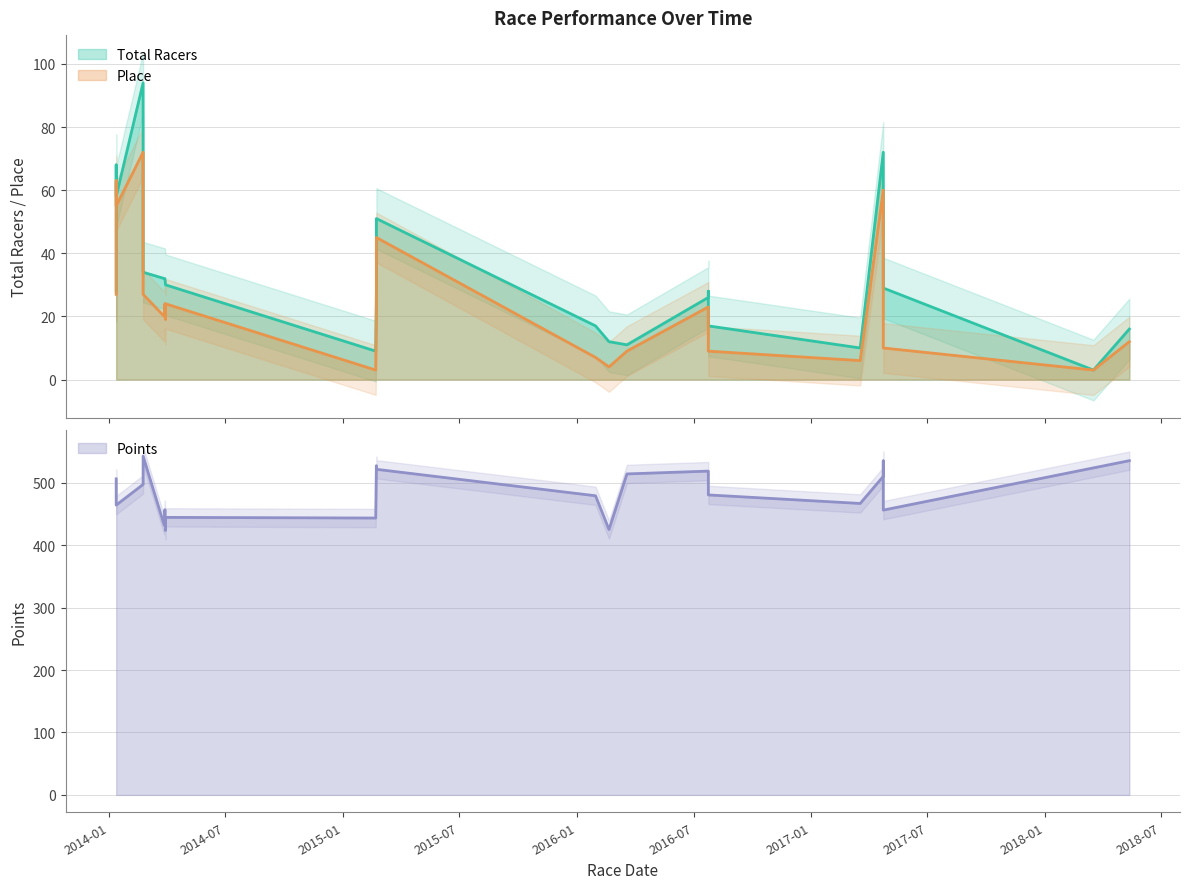

Does the chart display data point markers on the line(s)?

No